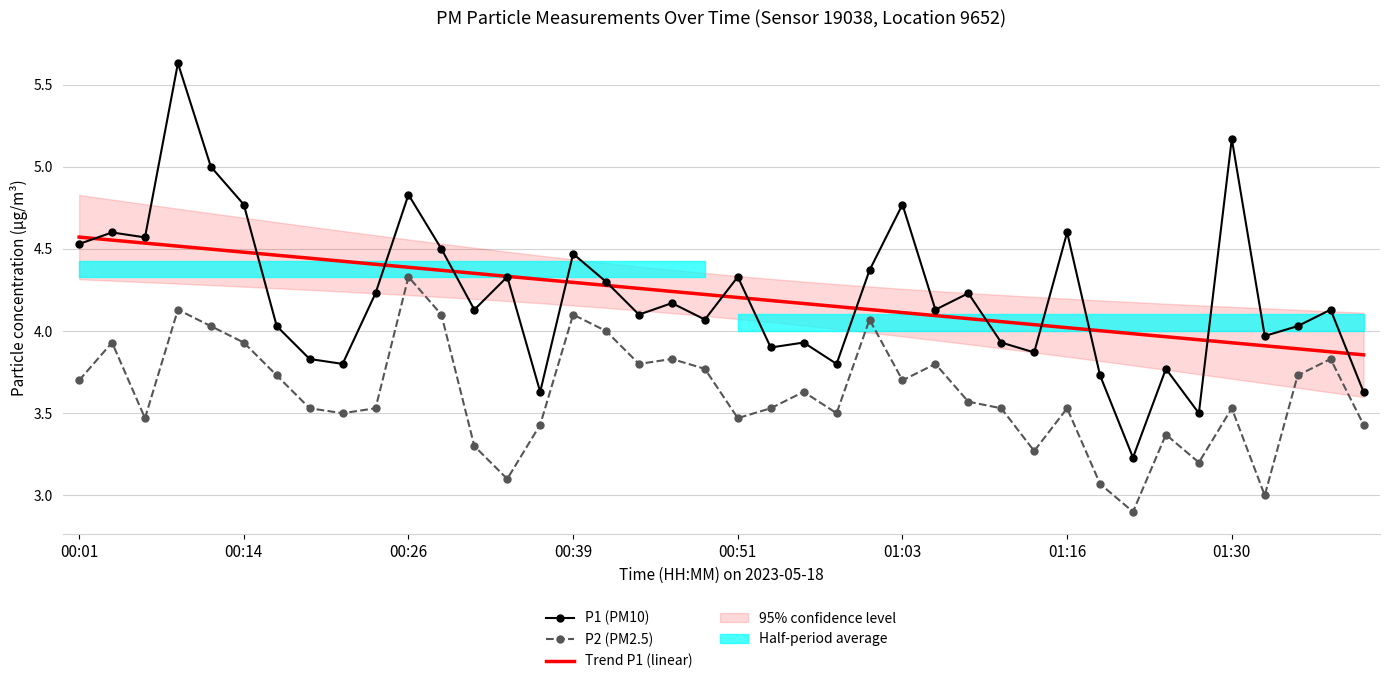

The value of Trend P1 (linear) at 00:39 is 4.3. True or false?

True